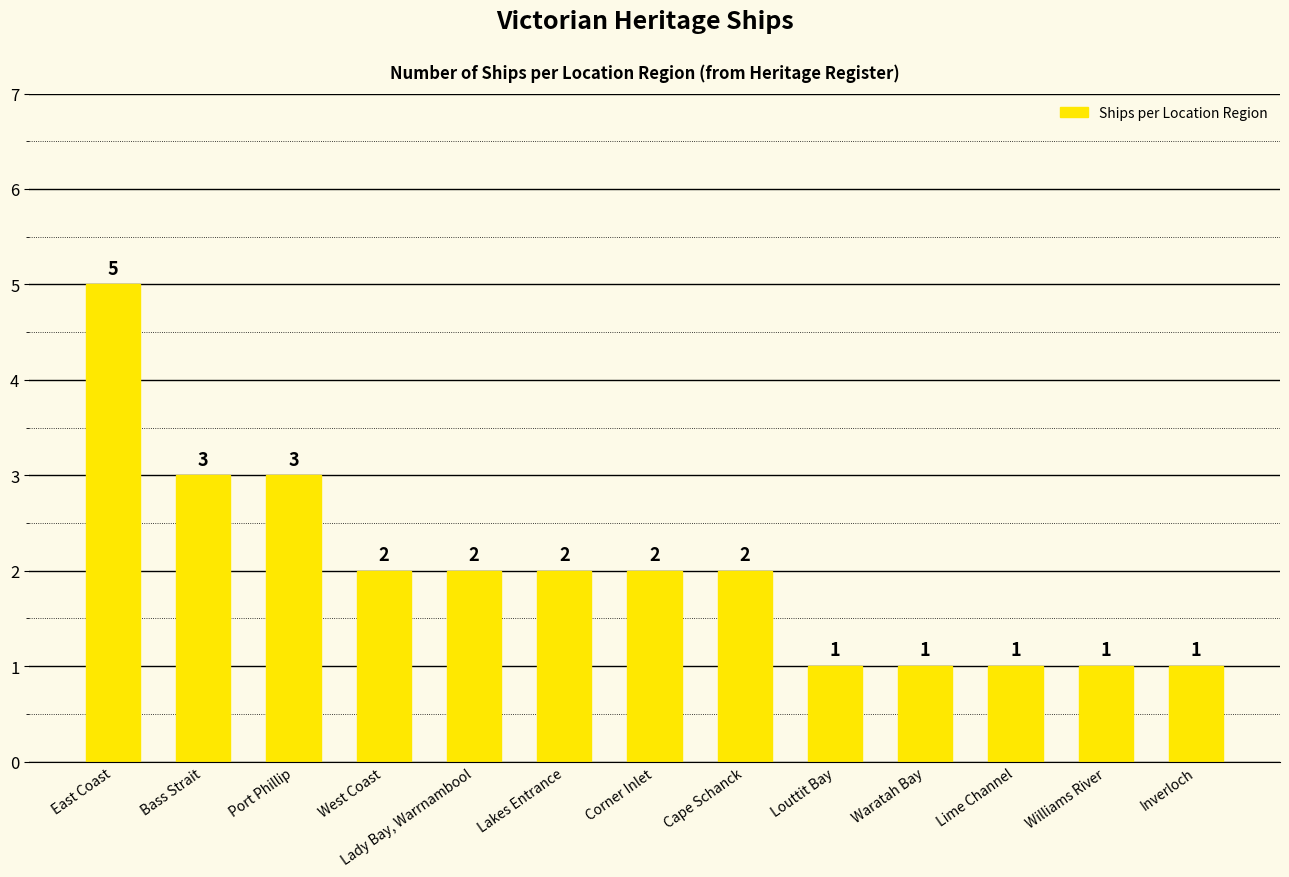

What is the maximum value shown in the chart?

5